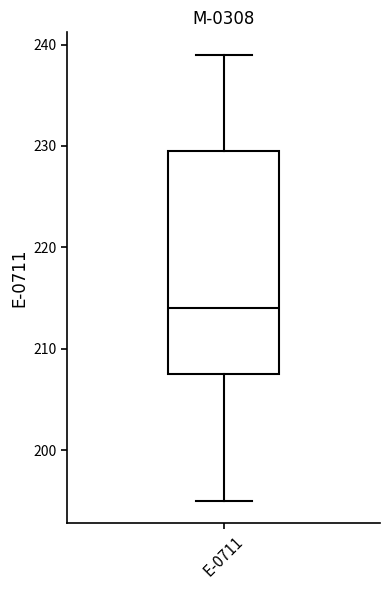

Transcribe this box plot: give where the median line is, the range the box spans, and where the two whiskers end, as read against the y-axis. The values are not printed on the chart, so give them approximately, as read against the axis.

median 214, box 208 to 230, whiskers 195 to 239